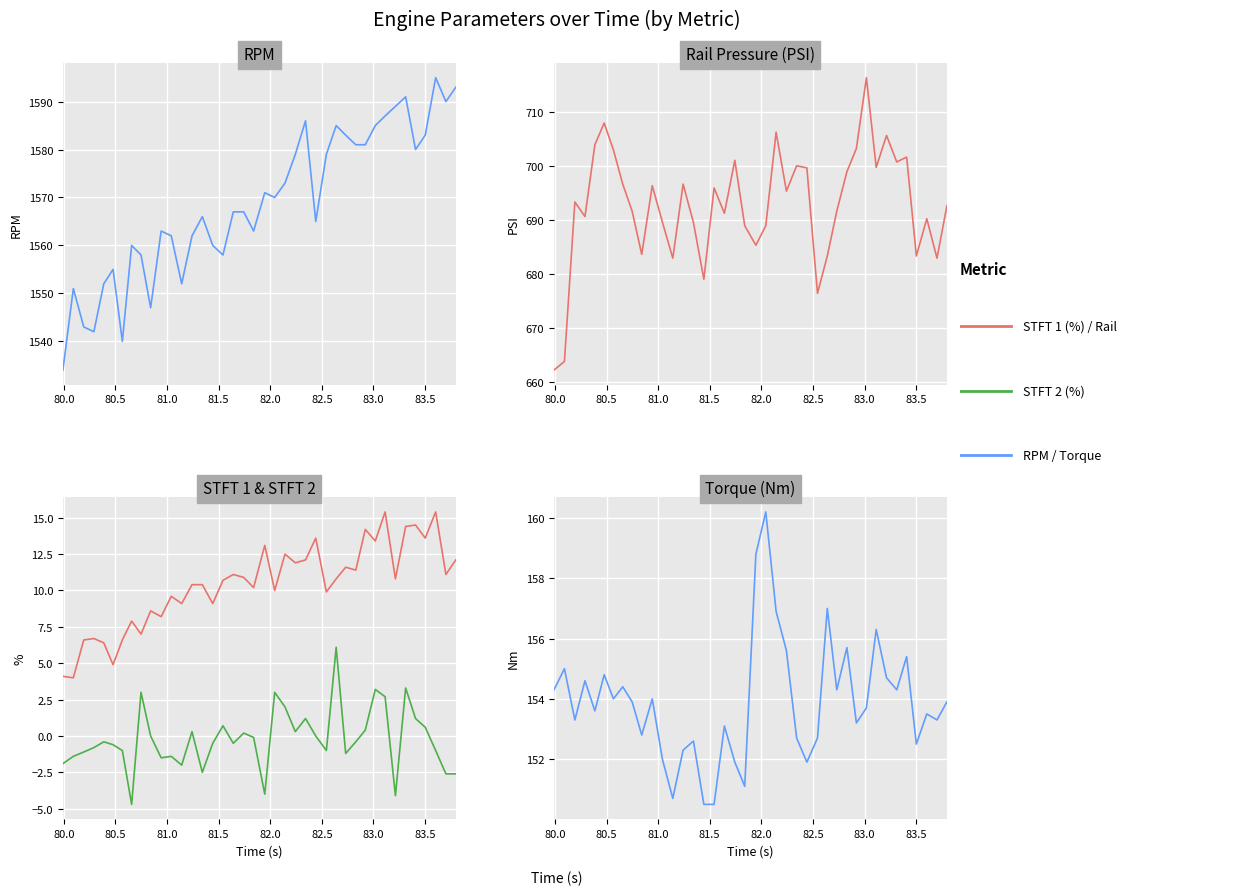

Does the chart display data point markers on the line(s)?

No